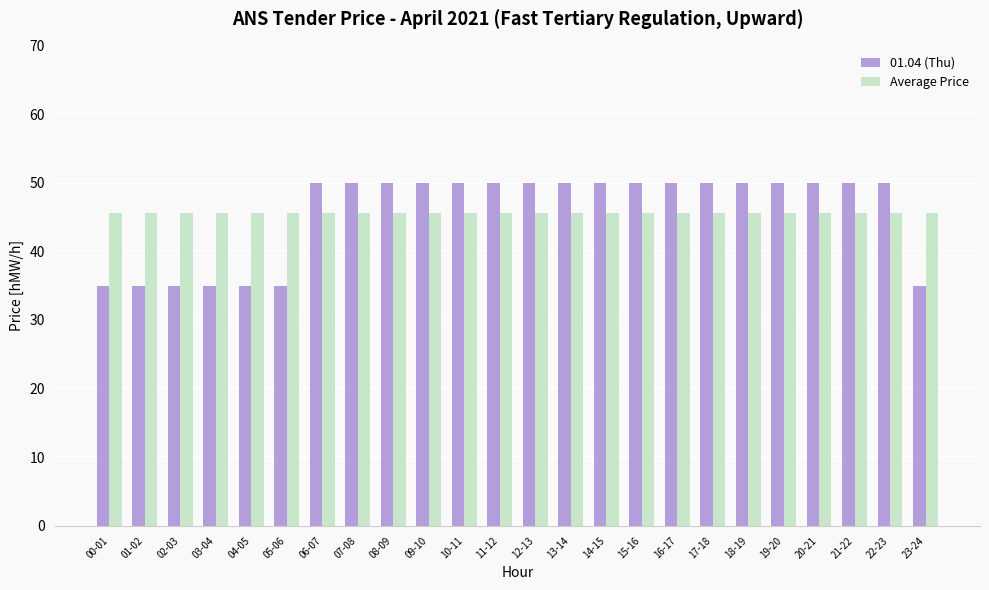

What is the value of the 01.04 (Thu) bar at the 14th from the left?

50.0